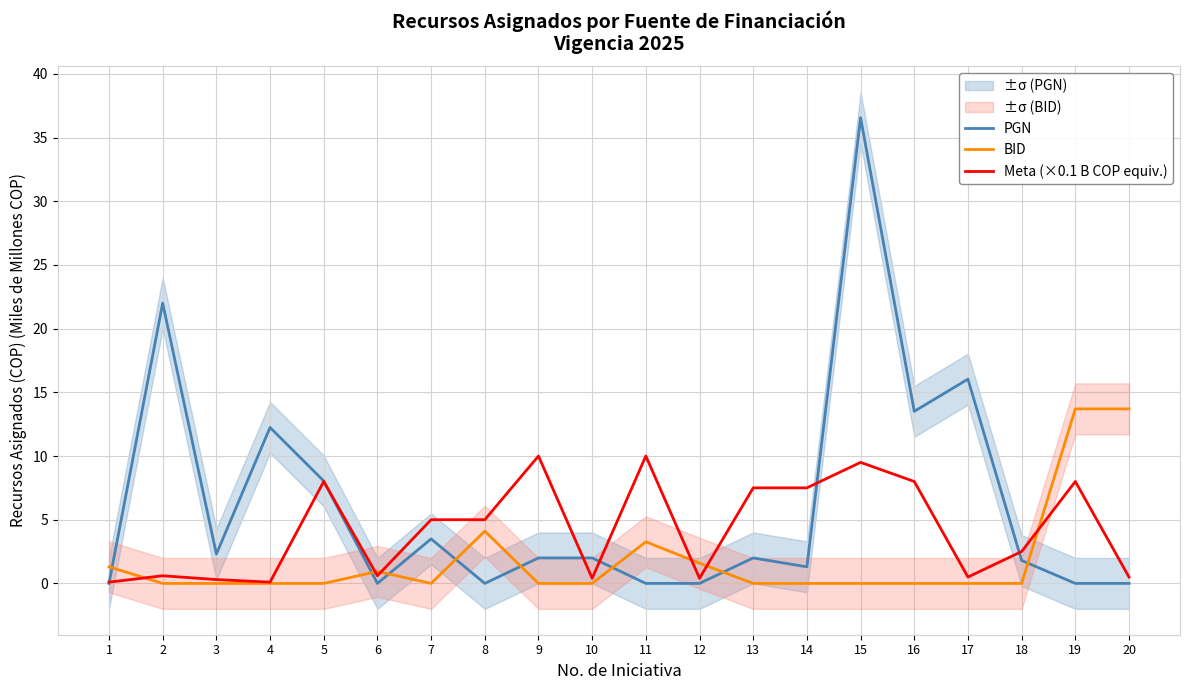

At how many categories does at least one series exceed 3?

14